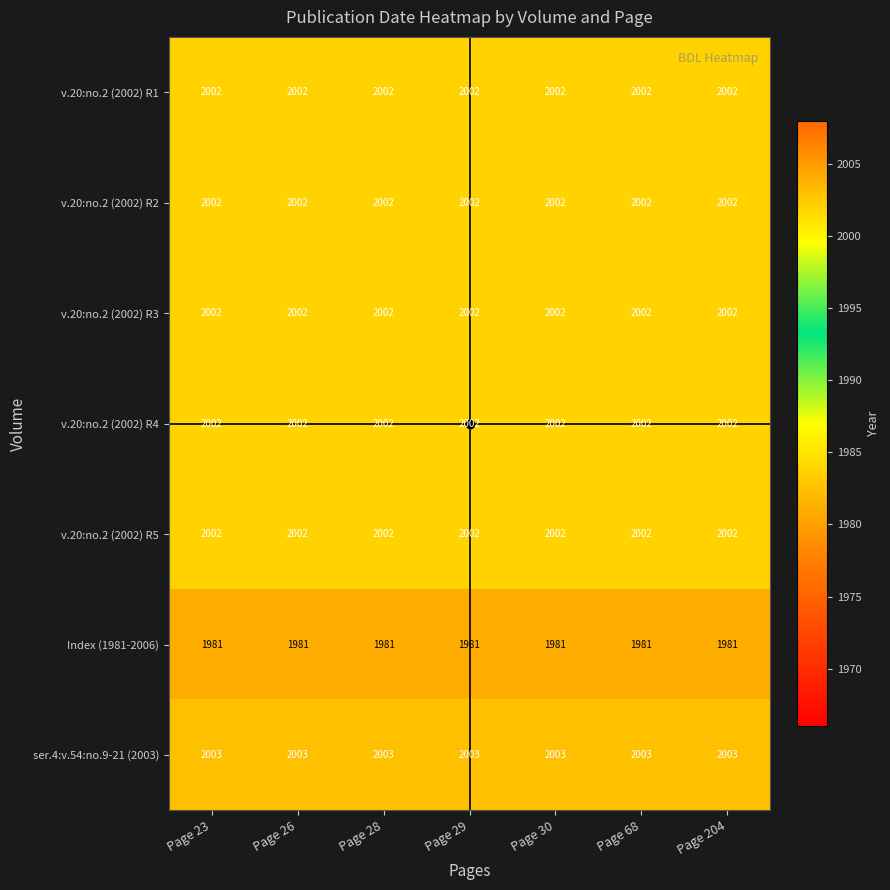

What is the smallest value displayed?

1981